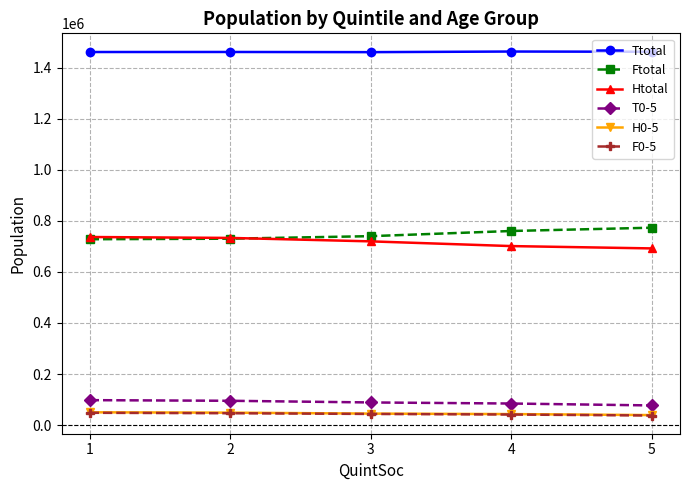

True or false: T0-5 and Htotal intersect in this chart.

False